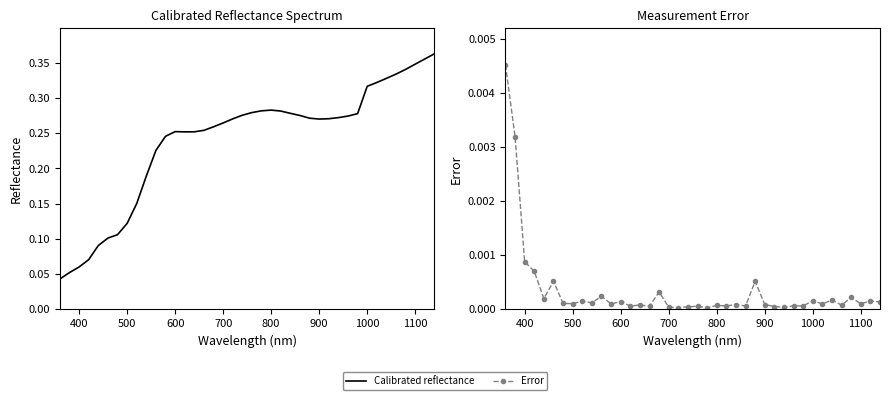

True or false: Error and Calibrated reflectance intersect in this chart.

False